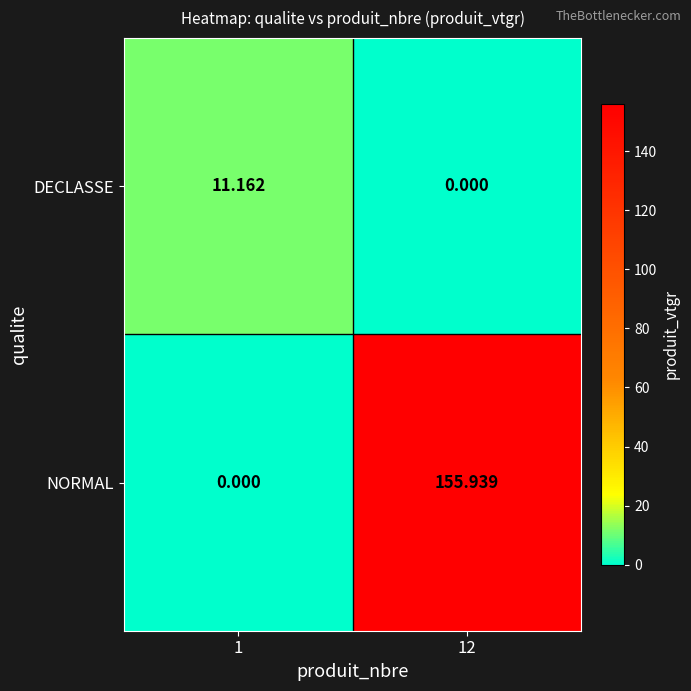

At how many categories does at least one series exceed 35?

1